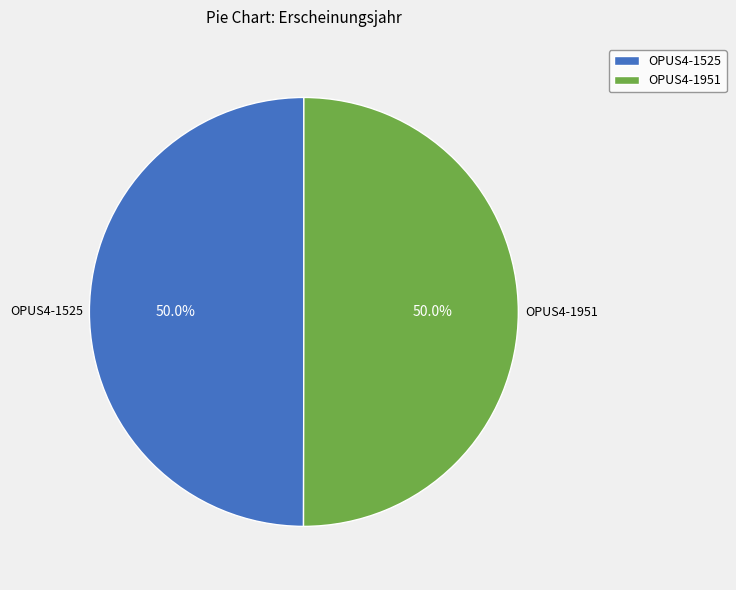

What percentage is NOT represented by OPUS4-1951?

50.0%